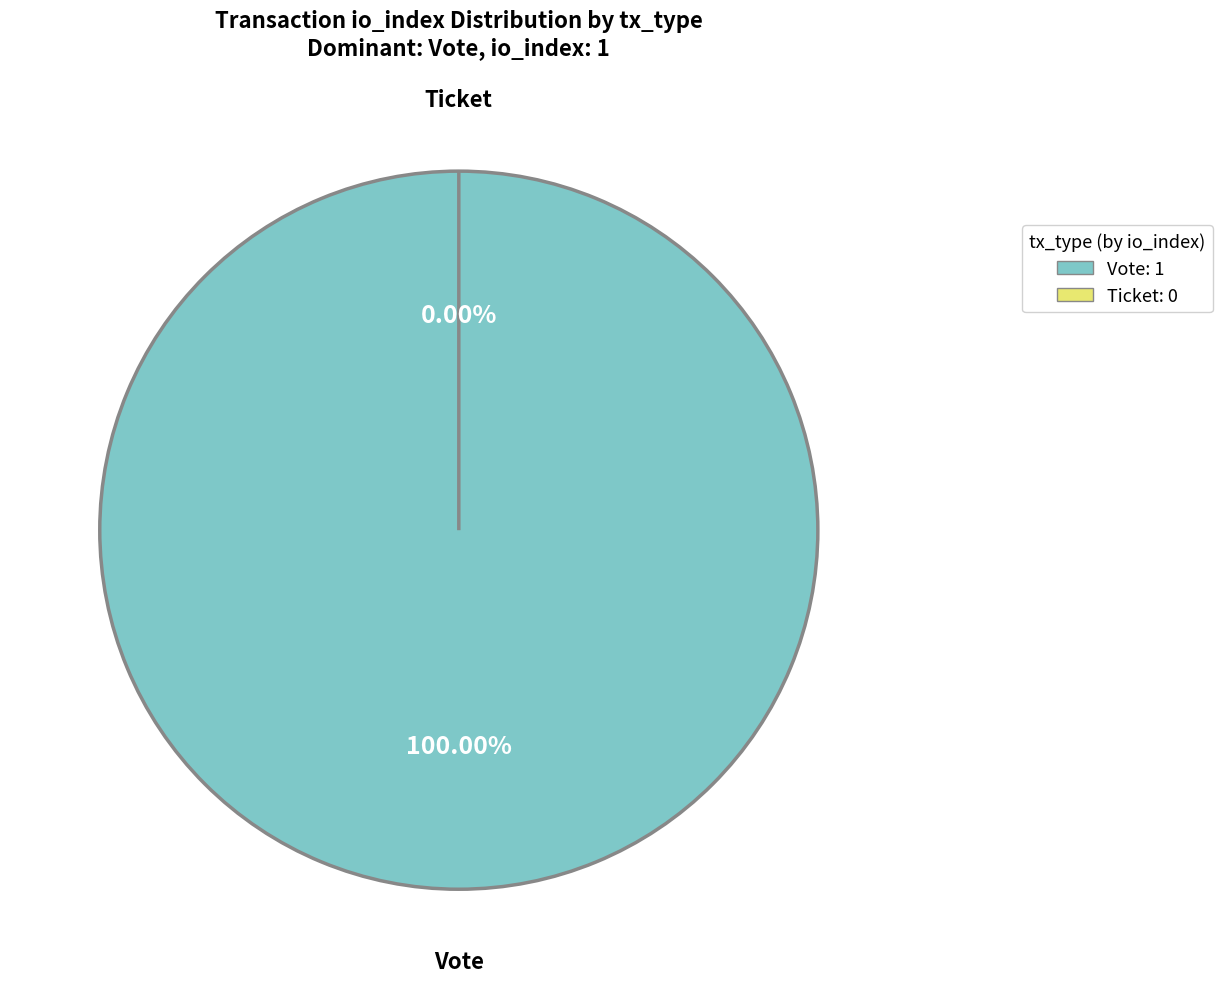

To the nearest percent, what is the average slice percentage?

50%